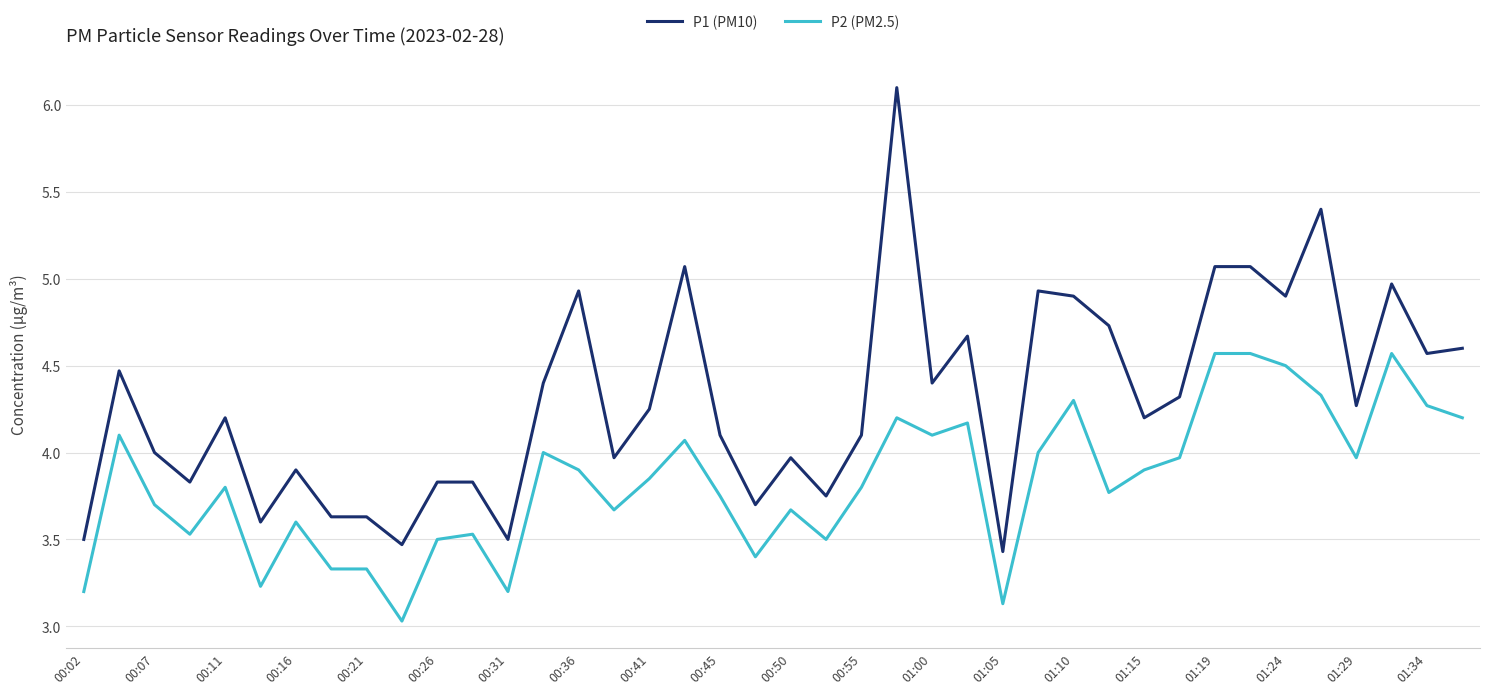

Rank the series by their average value, from highest to lowest.

P1 (PM10), P2 (PM2.5)